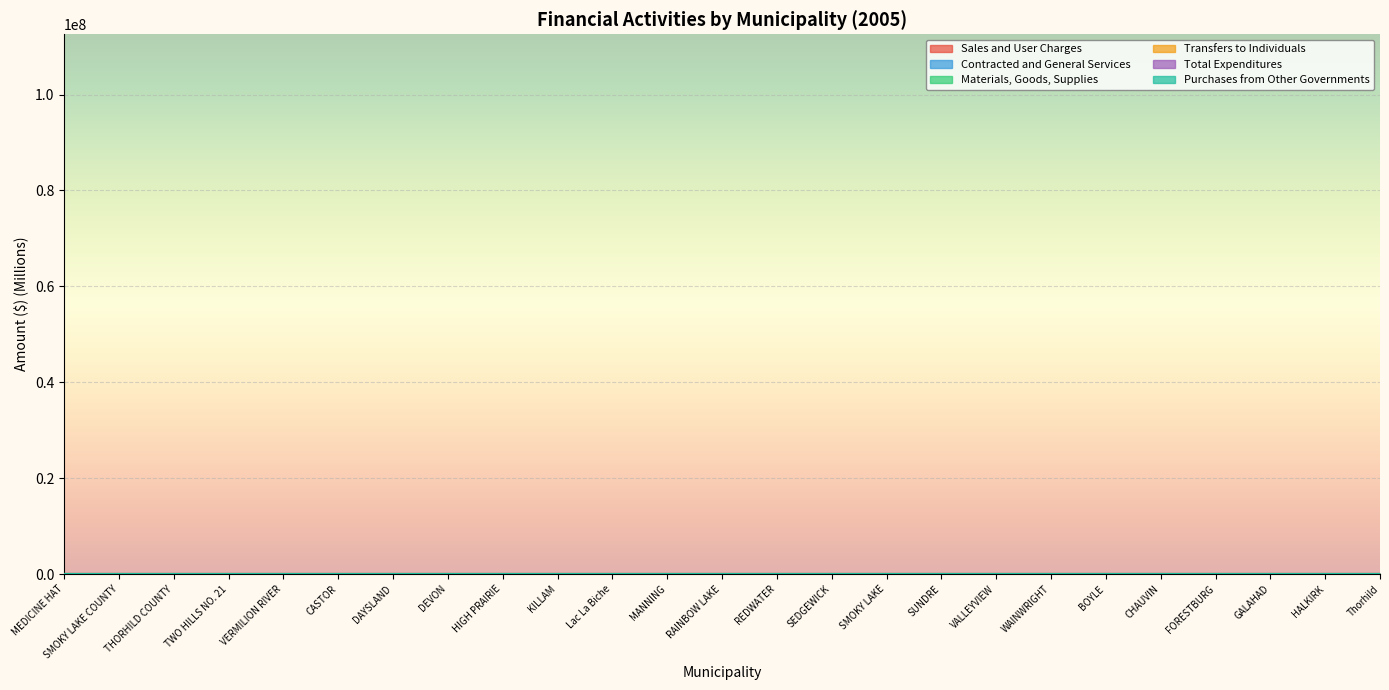

Which series has the largest total across all categories?

Sales and User Charges